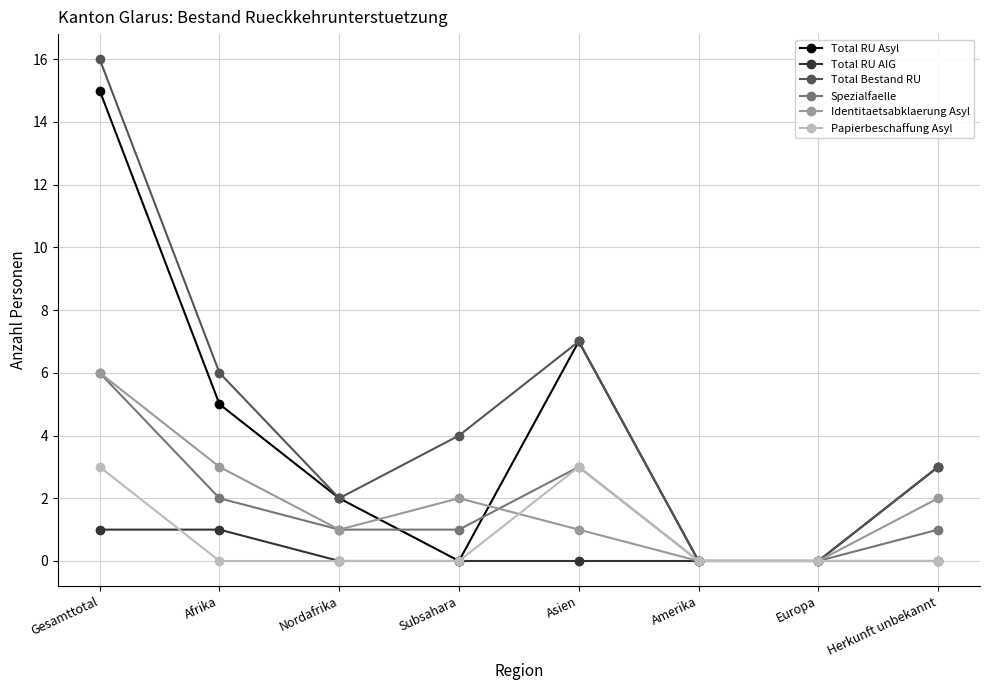

At how many categories does at least one series exceed 11?

1